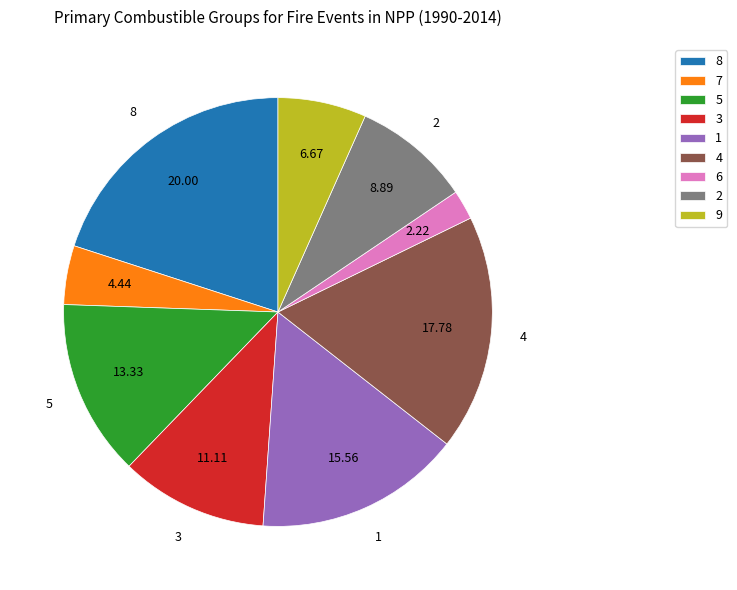

Is there any slice that represents more than half of the pie?

No